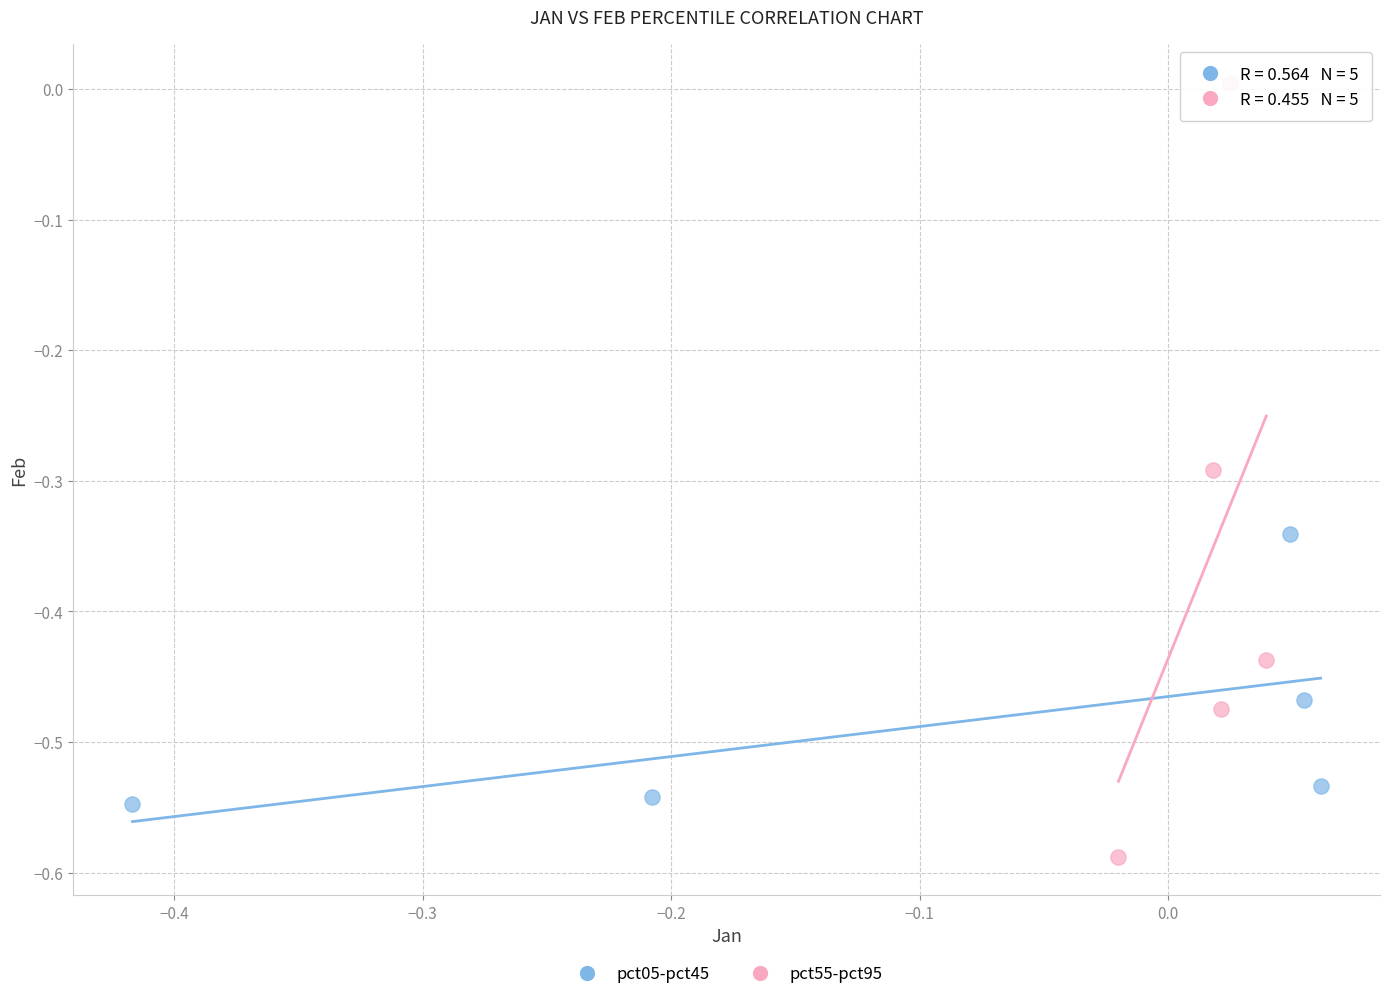

Which series contains the highest Y value?

pct55-pct95